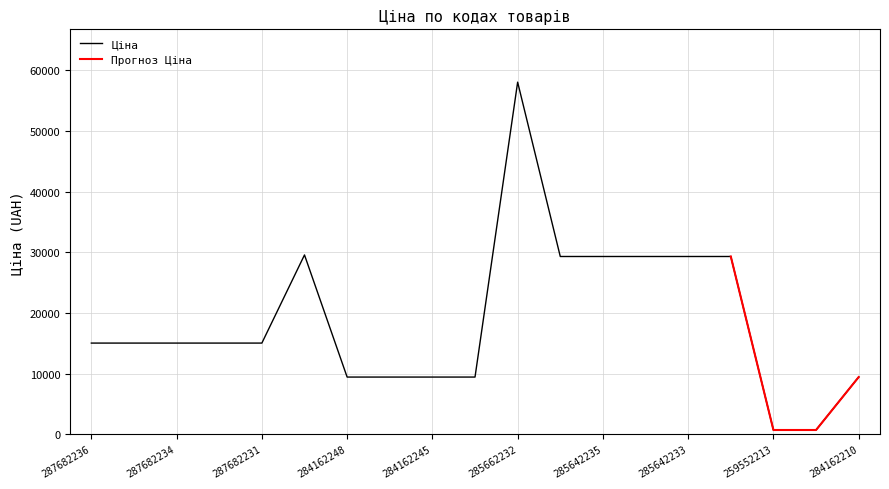

Where does the data first go above 15019?

287682236